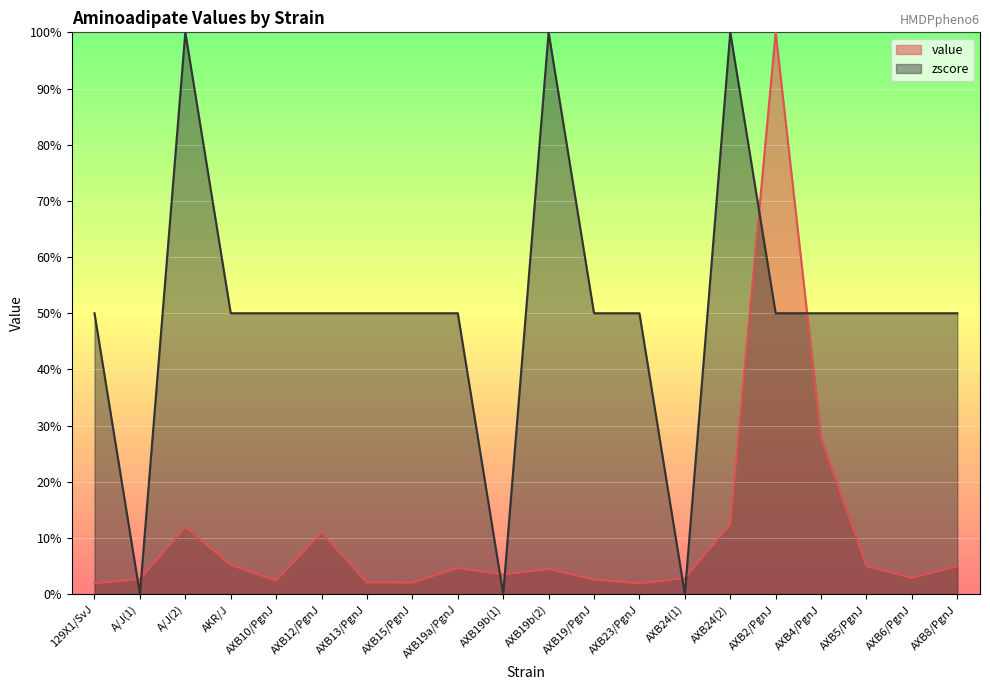

List the series in order of their overall mean, highest first.

zscore, value